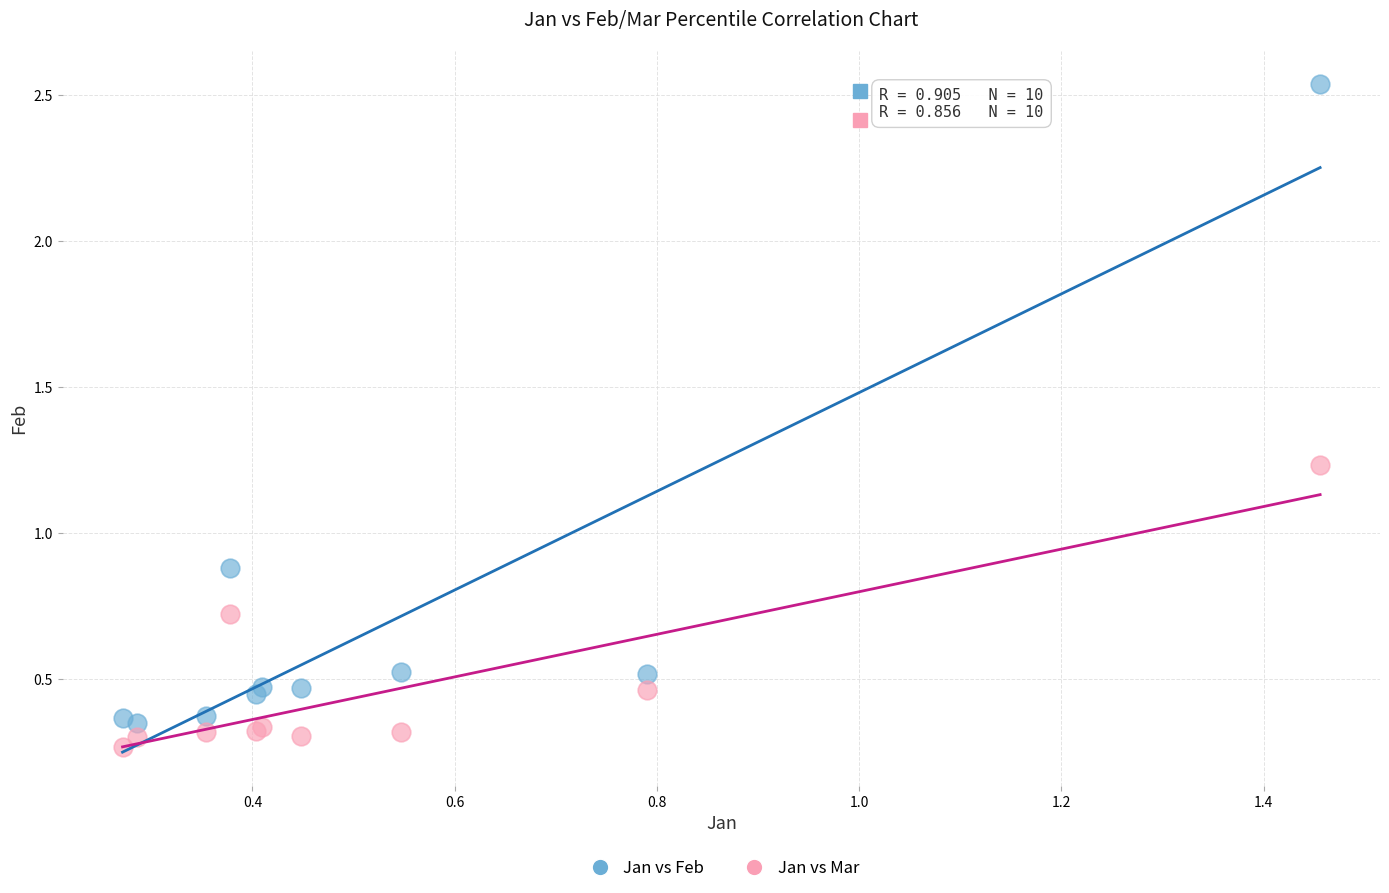

Which series has the widest spread of Y values?

Jan vs Feb